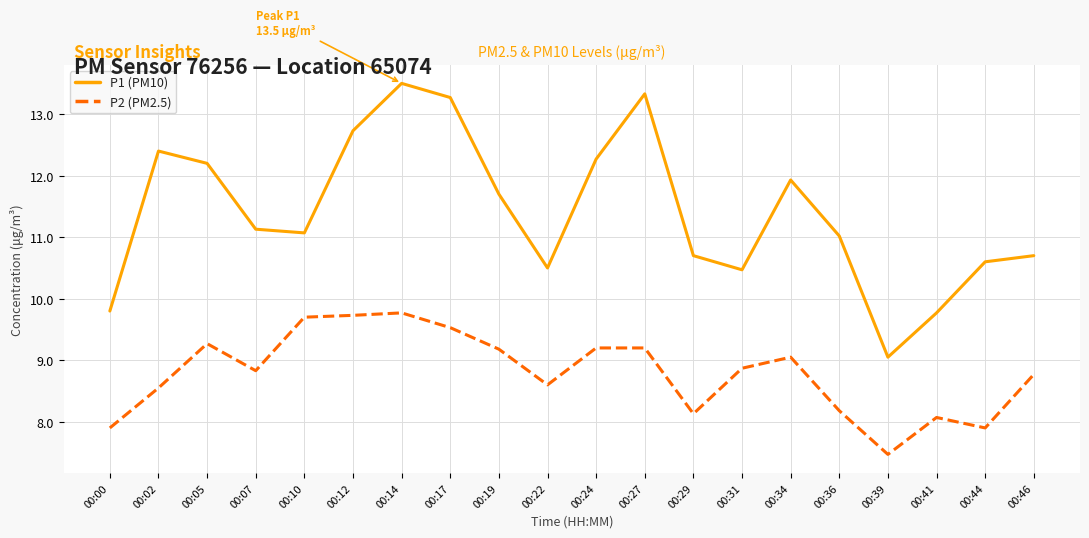

What value does the P2 (PM2.5) series have at 00:39?

7.5